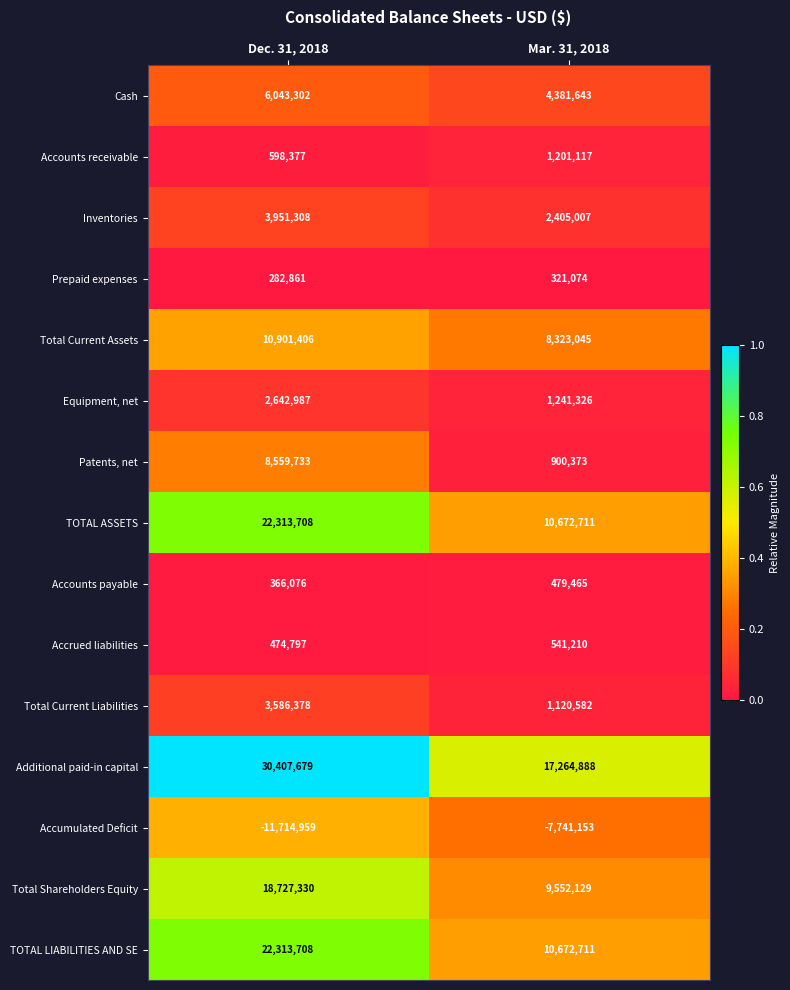

Which series has the largest range (max minus min)?

Additional paid-in capital